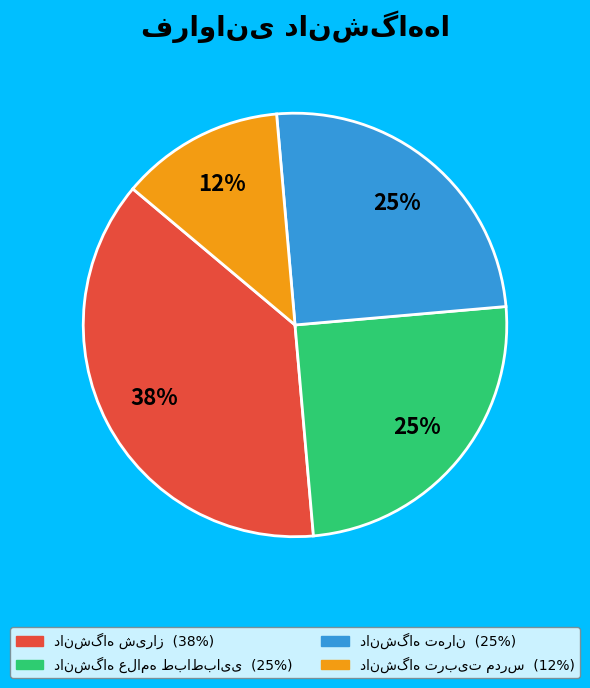

To the nearest percent, what is the average slice percentage?

25%